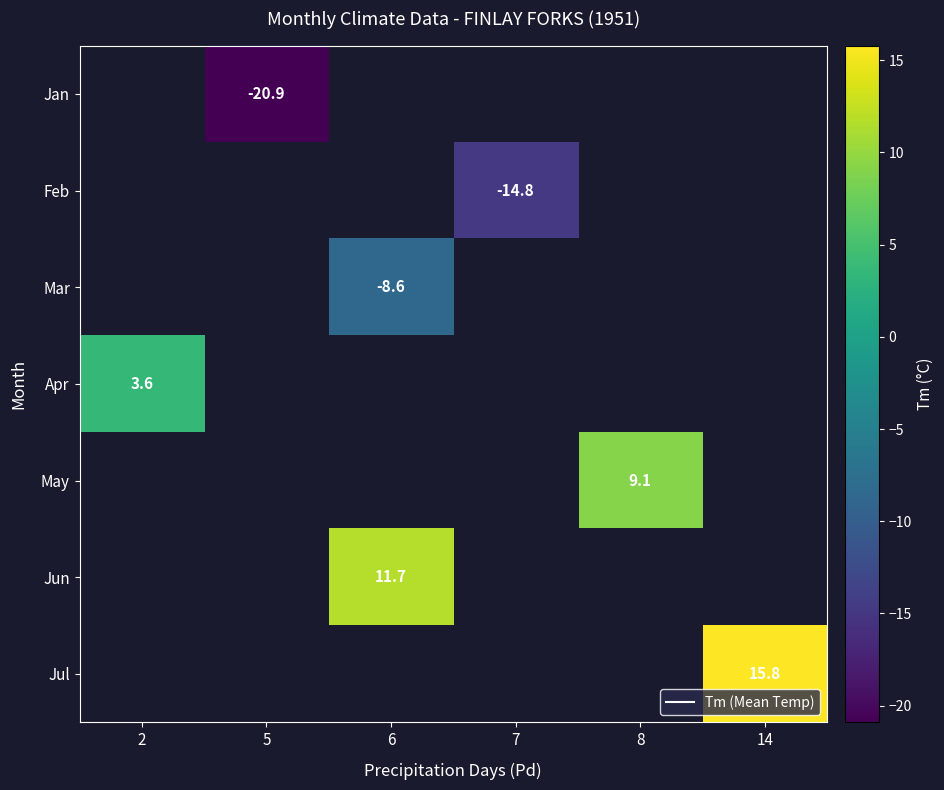

At which category does the chart reach its minimum across all series?

5